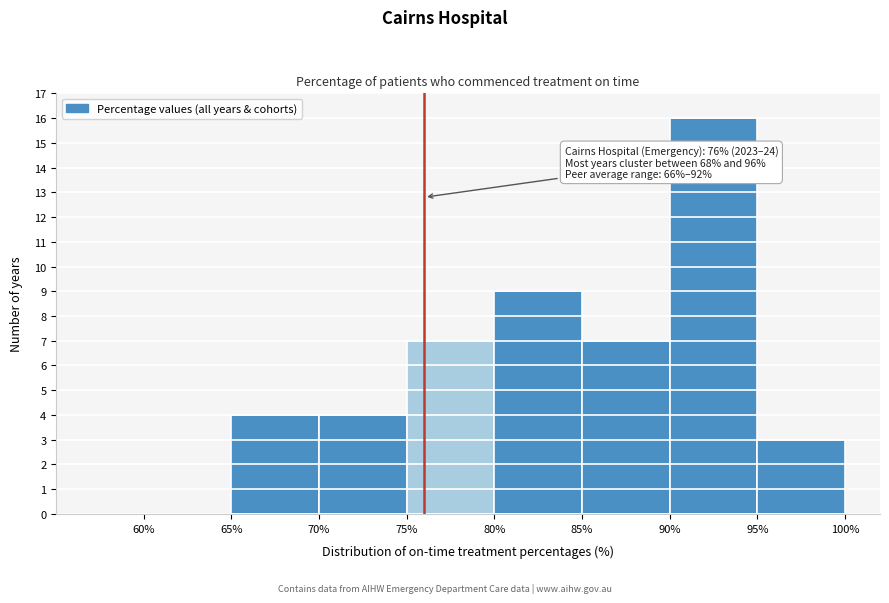

Which range on the x-axis has the tallest bar?

90% to 95%